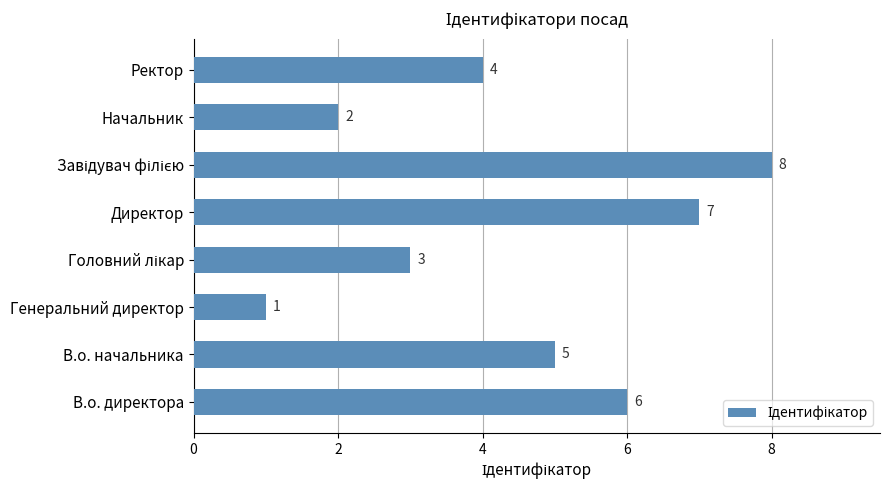

Count the values in the range 3 to 7.

5